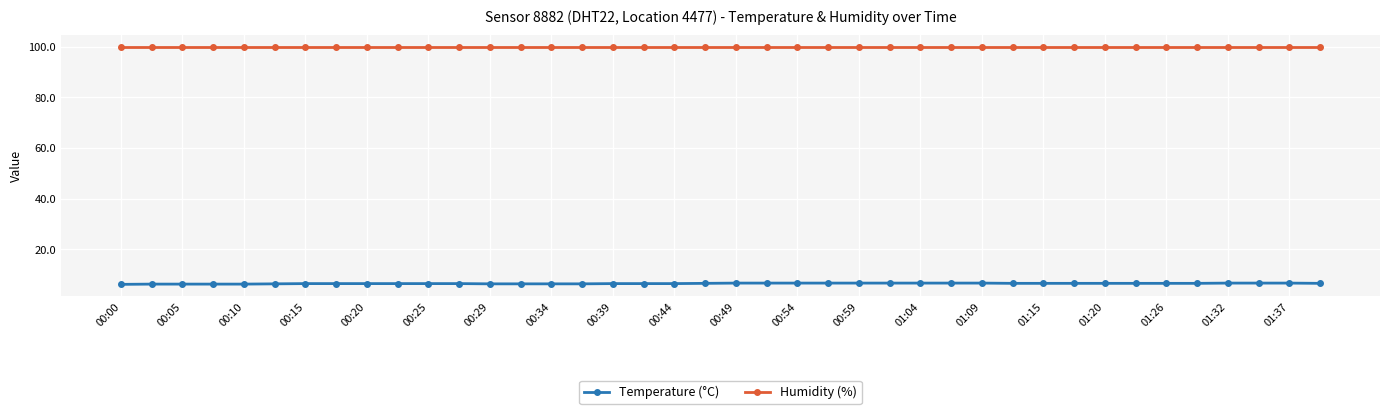

Which series has the largest range (max minus min)?

Temperature (°C)